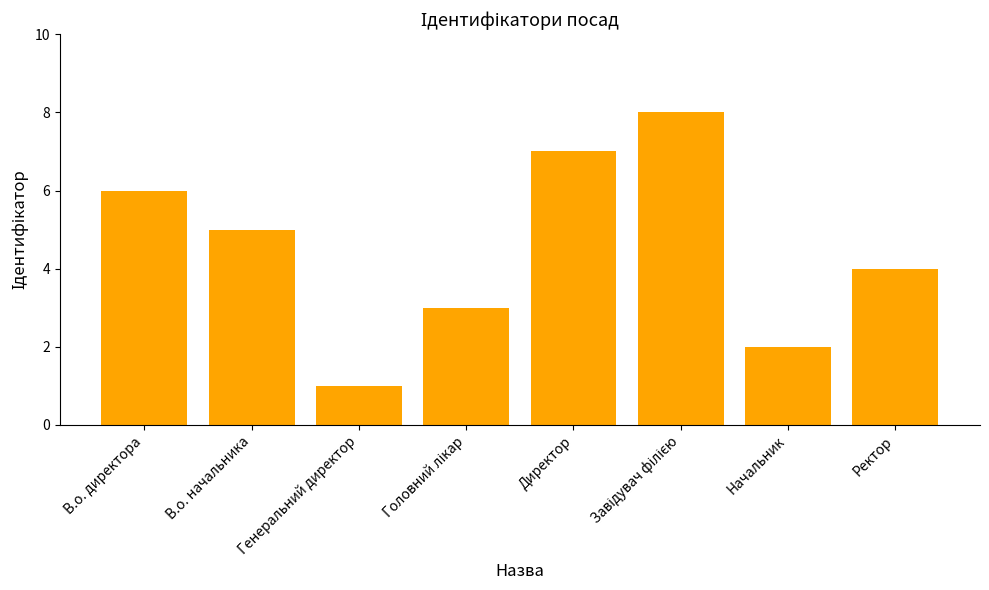

What position from the left is Директор?

5